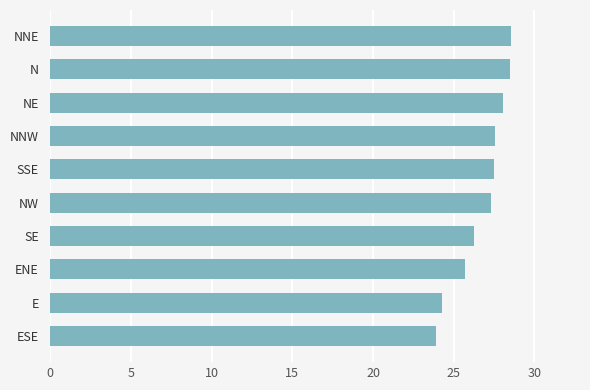

What is the maximum value shown in the chart?

28.5